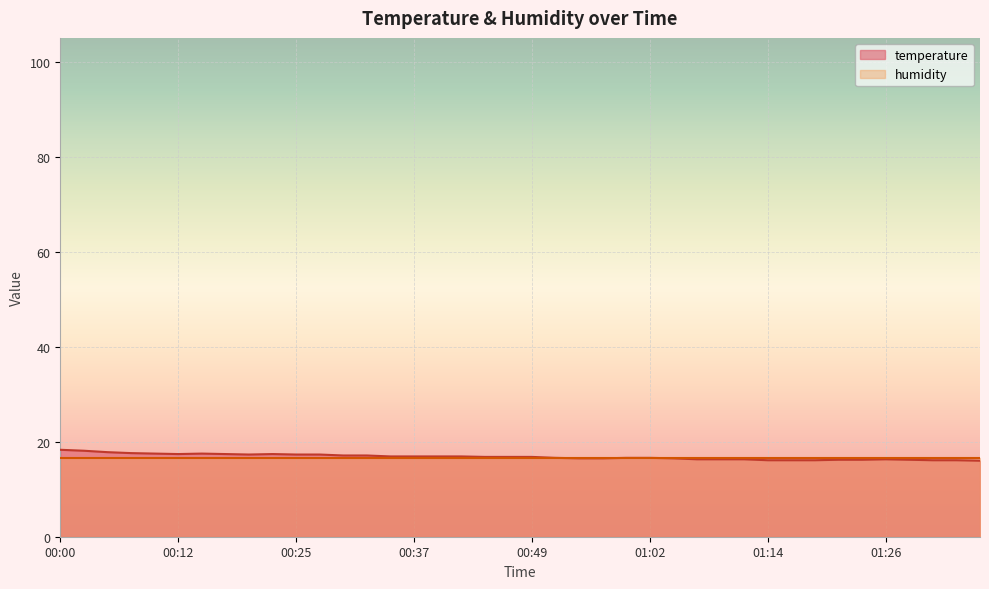

Reading left to right, extract all data points from this chart.

00:00=18.3	00:02=18.1	00:05=17.8	00:07=17.6	00:10=17.5	00:12=17.4	00:15=17.5	00:17=17.4	00:20=17.3	00:22=17.4	00:25=17.3	00:27=17.3	00:30=17.1	00:32=17.1	00:34=16.9	00:37=16.9	00:39=16.9	00:42=16.9	00:44=16.8	00:47=16.8	00:49=16.8	00:52=16.6	00:54=16.5	00:57=16.5	00:59=16.6	01:02=16.6	01:04=16.5	01:06=16.3	01:09=16.3	01:11=16.3	01:14=16.1	01:16=16.1	01:19=16.1	01:21=16.2	01:24=16.2	01:26=16.3	01:29=16.2	01:31=16.1	01:34=16.1	01:36=16.0